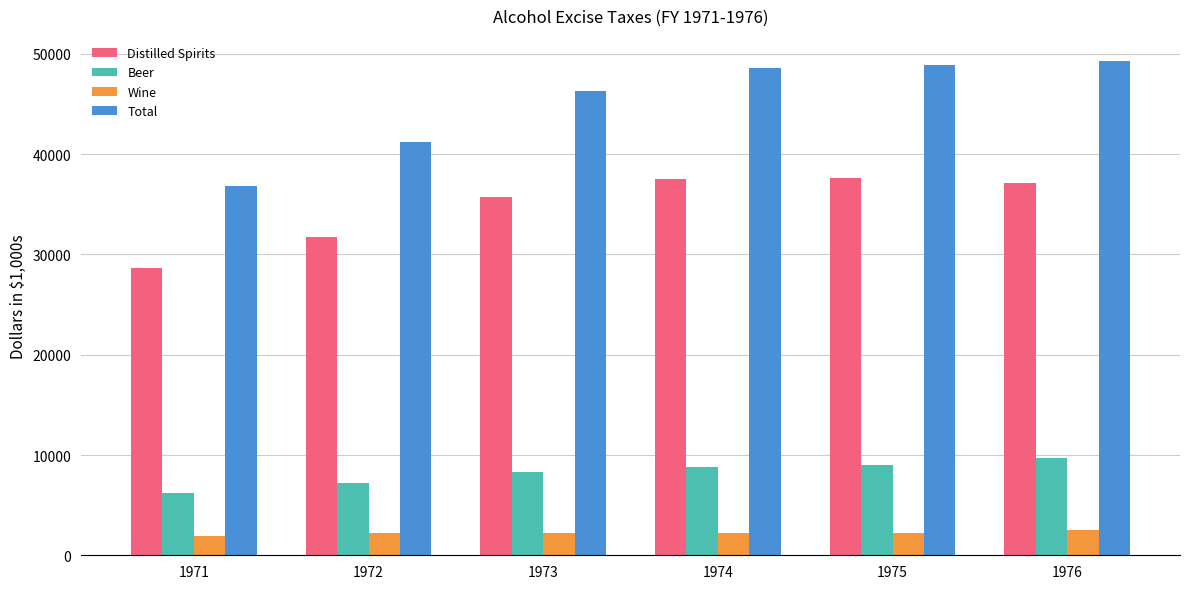

What is the average value of the Distilled Spirits series?

34747